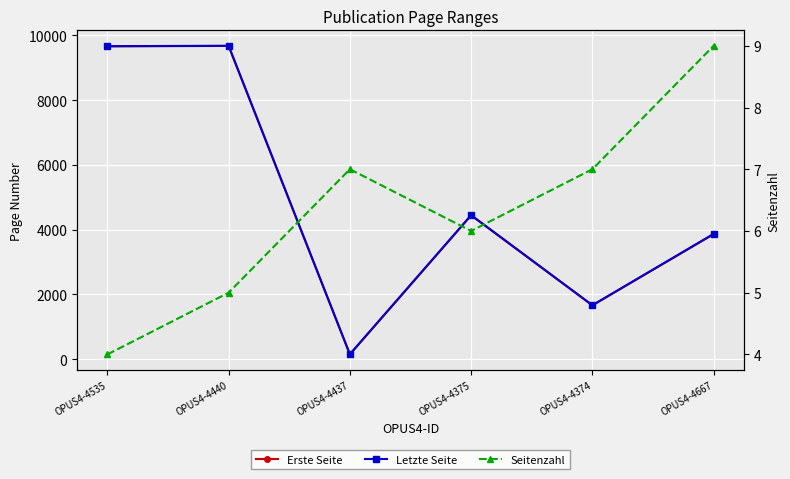

True or false: Letzte Seite and Erste Seite cross at least once.

False